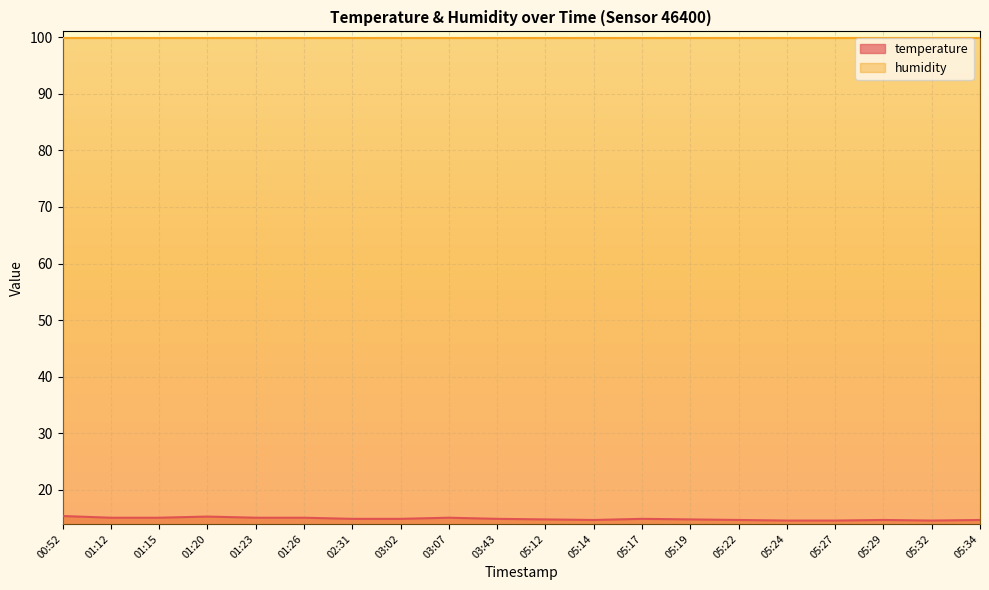

Which category has the lowest value across all series?

05:24